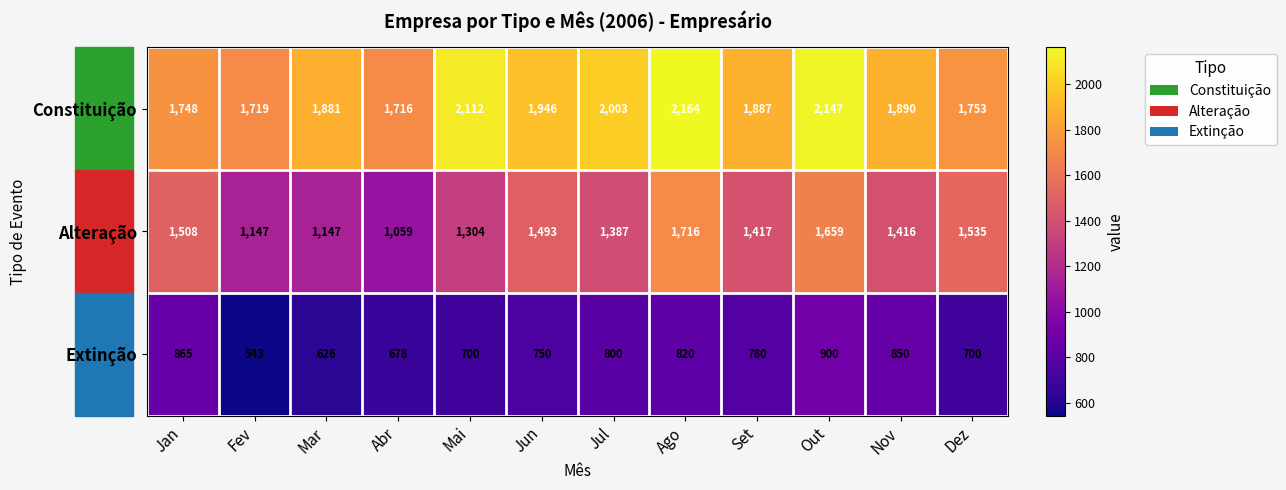

Which series changed the most between Abr and Dez?

Alteração